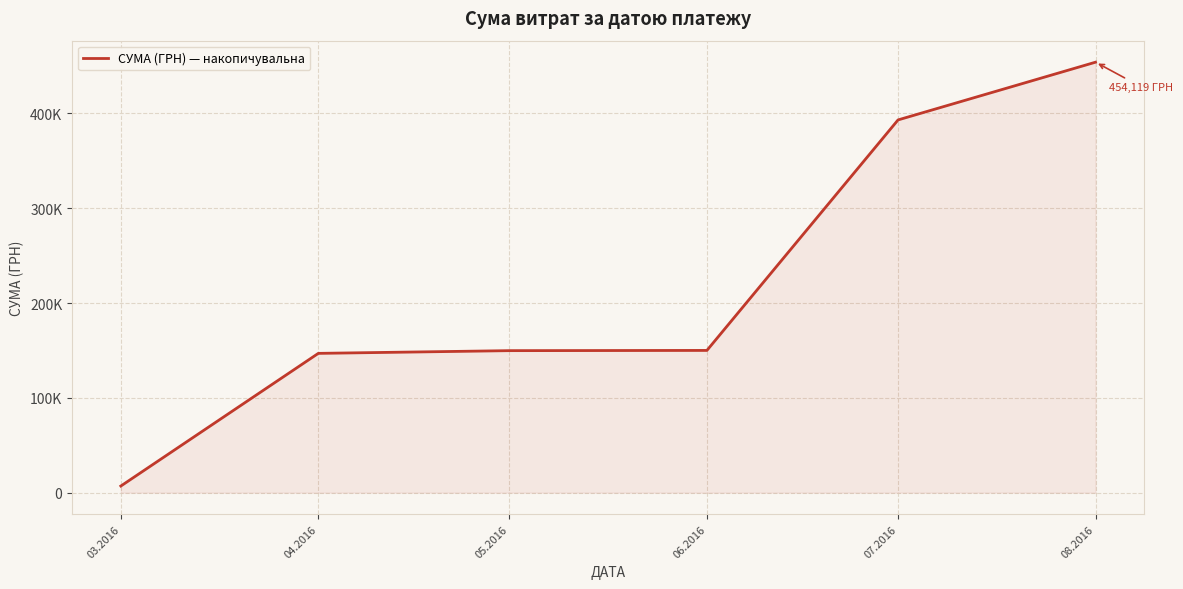

Where is the data nearest to the value 230558?

06.2016